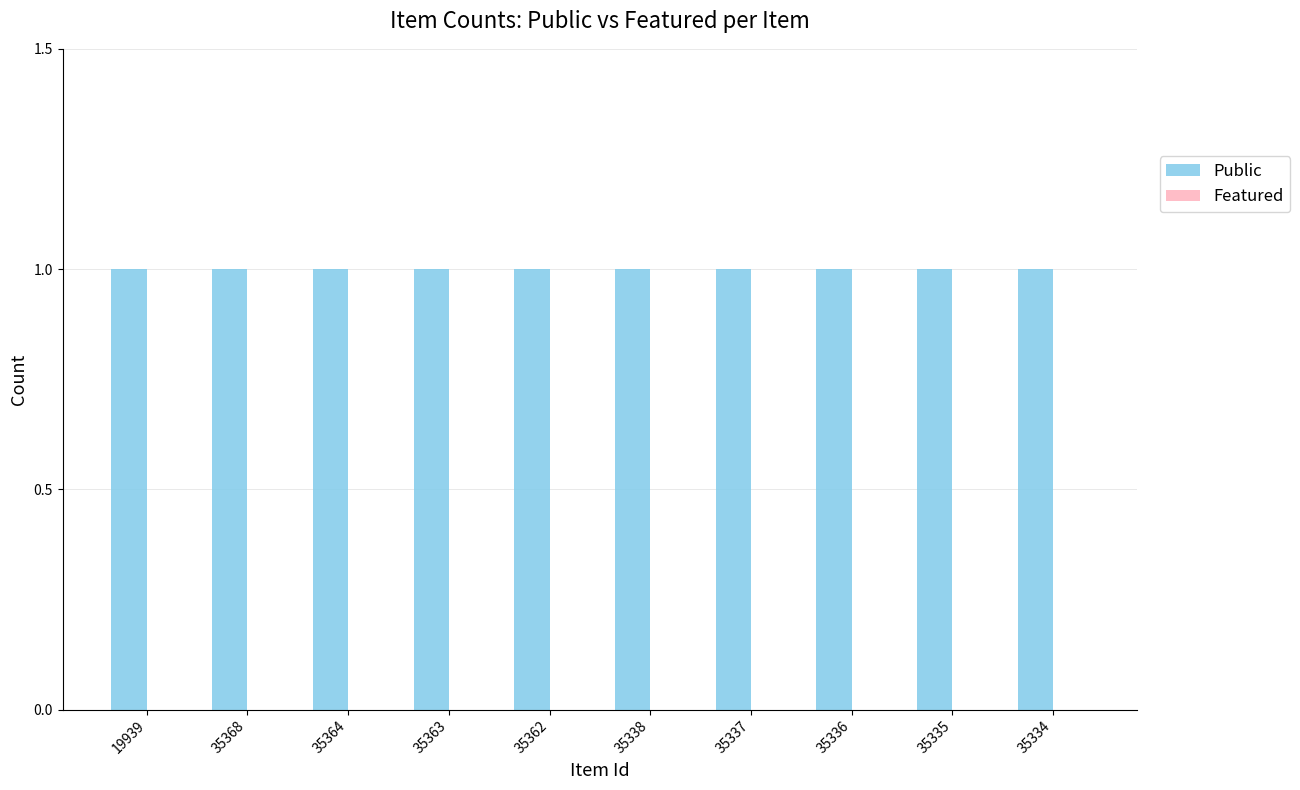

Count the number of data series in this chart.

2